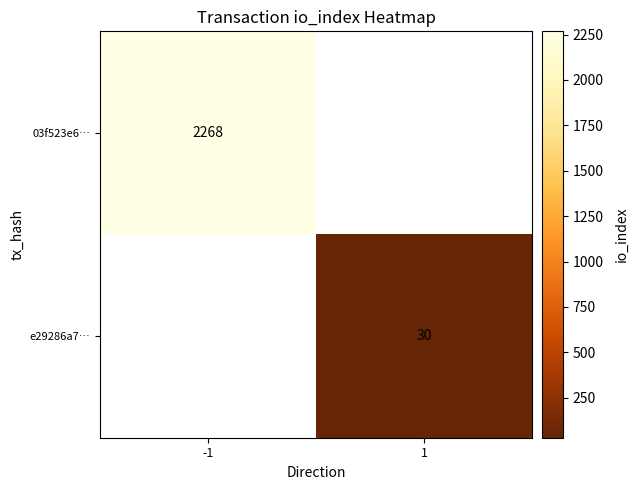

The 03f523e6… series shows 3534 at -1. True or false?

False